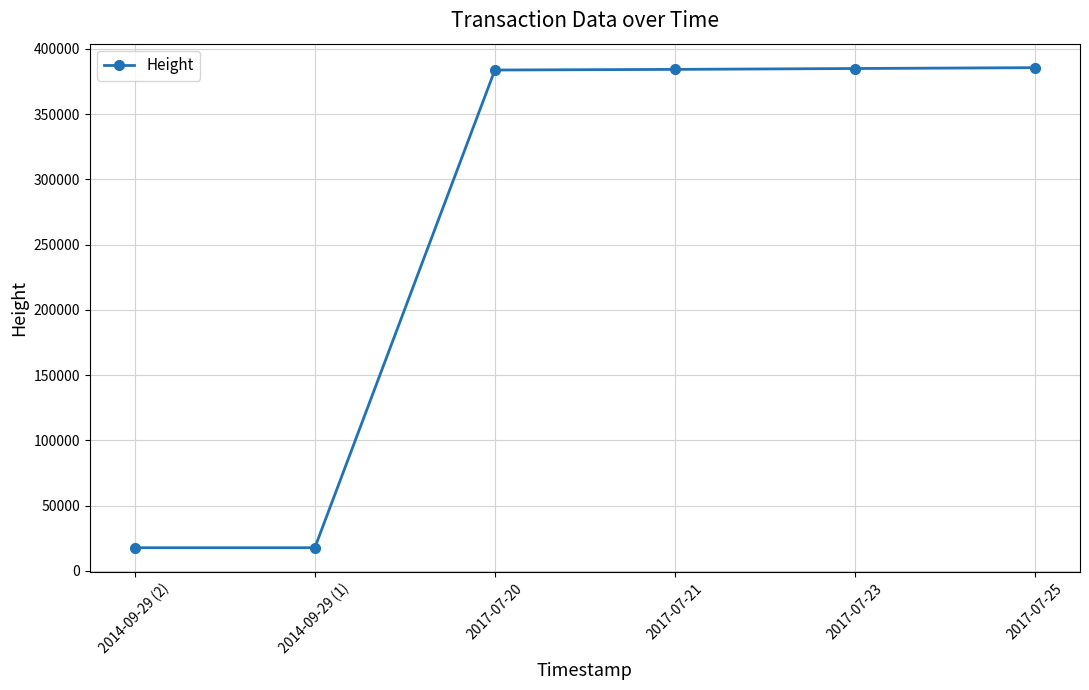

What is the sum of the values at 2014-09-29 (1) and 2017-07-20?

401383